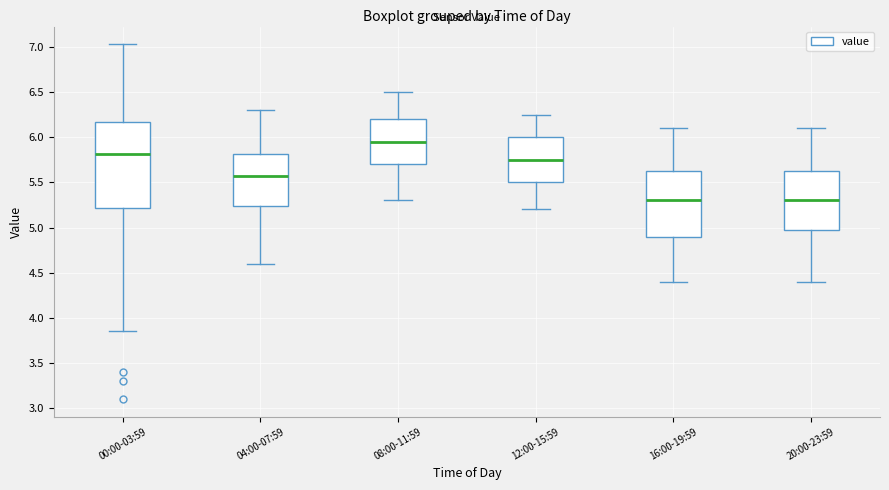

Reading left to right, read every box against the y-axis: the position of its median line, the range the box covers, and the ends of its whiskers. The values are not printed on the chart, so give them approximately, as read against the axis.

00:00-03:59: median 5.80, box 5.20 to 6.15, whiskers 3.85 to 7.05
04:00-07:59: median 5.60, box 5.25 to 5.80, whiskers 4.60 to 6.30
08:00-11:59: median 5.95, box 5.70 to 6.20, whiskers 5.30 to 6.50
12:00-15:59: median 5.75, box 5.50 to 6.00, whiskers 5.20 to 6.25
16:00-19:59: median 5.30, box 4.90 to 5.65, whiskers 4.40 to 6.10
20:00-23:59: median 5.30, box 5.00 to 5.65, whiskers 4.40 to 6.10